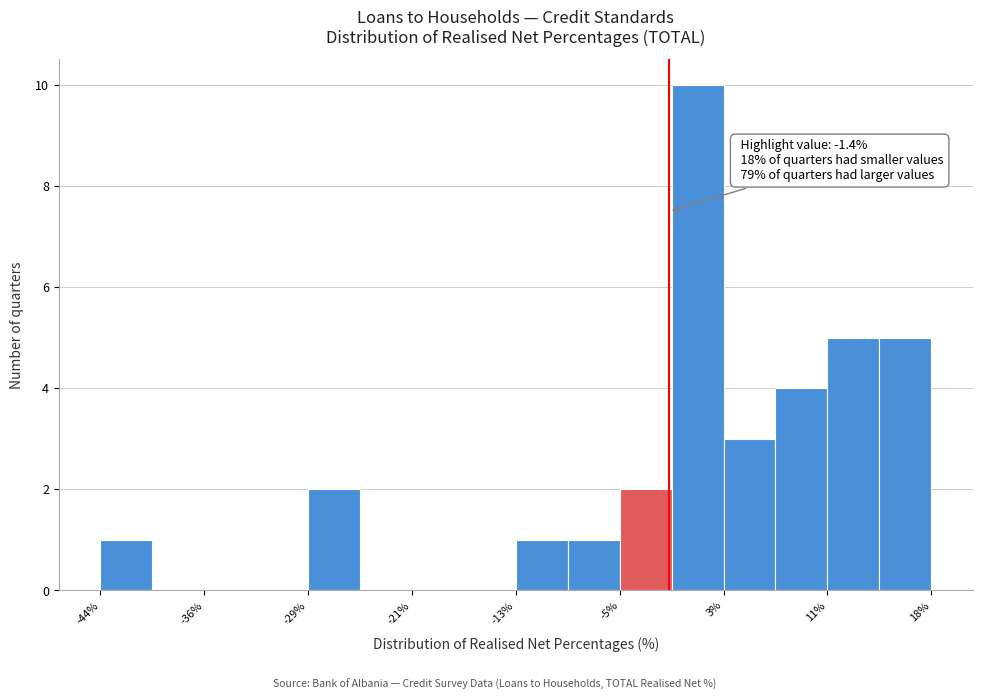

Read against the x-axis, roughly where is the centre of the tallest bar?

1